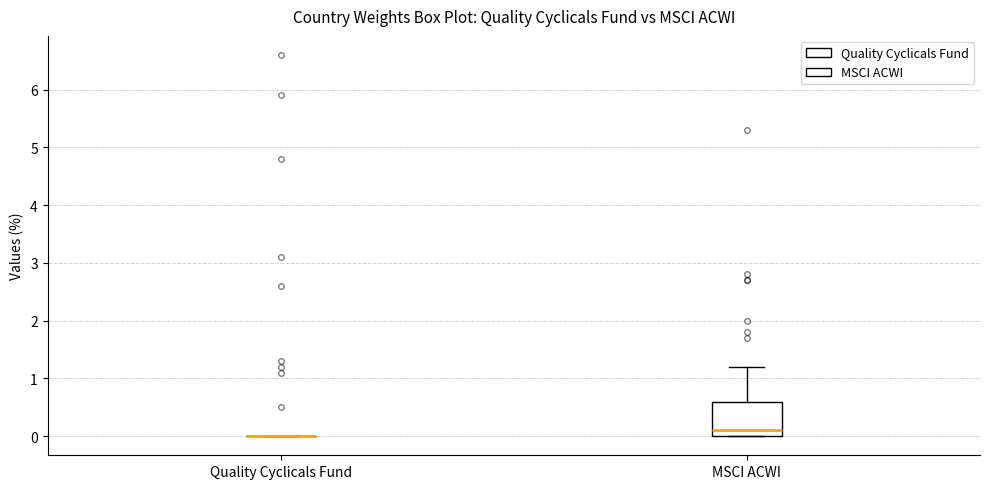

Which box is the tallest, from its lower edge to its upper edge?

MSCI ACWI